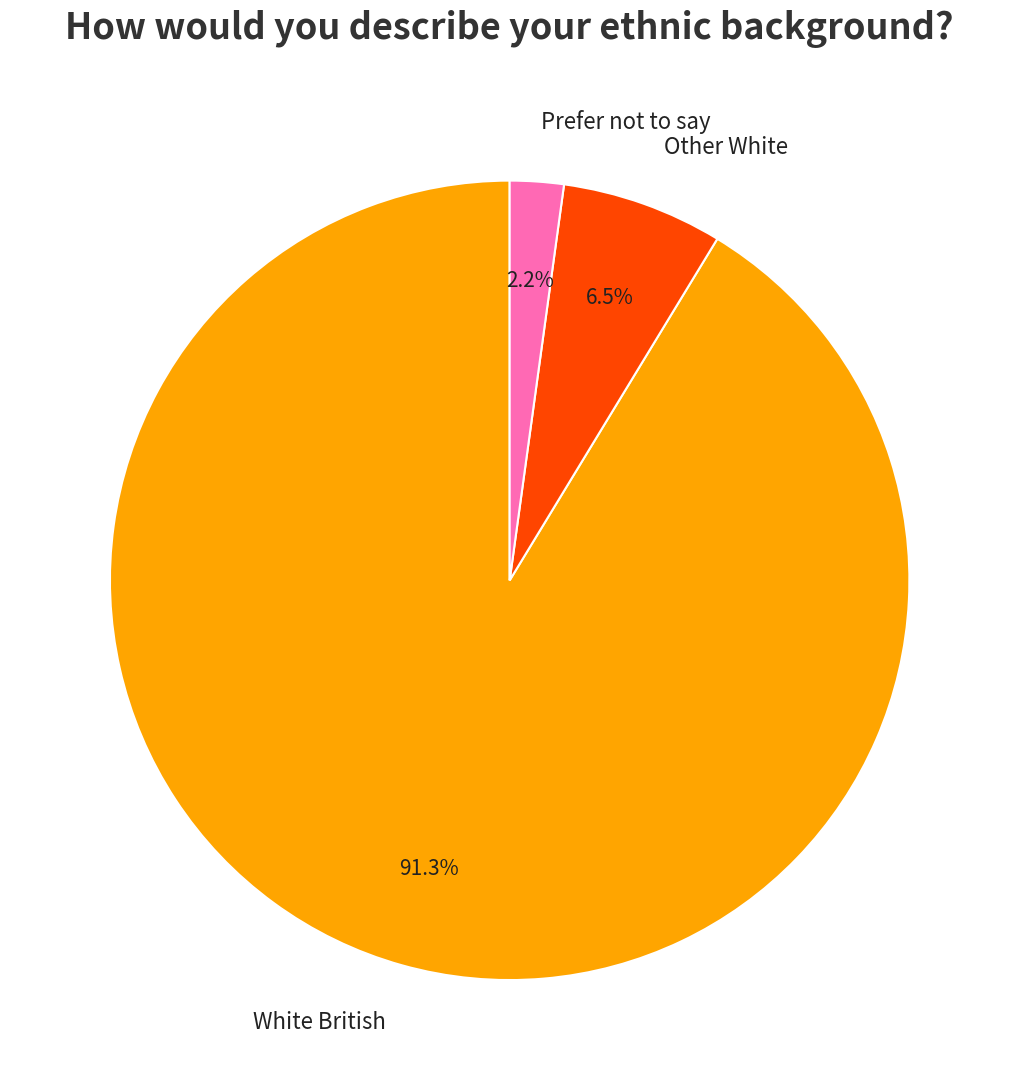

Is it true that White British is 91% of the pie?

True